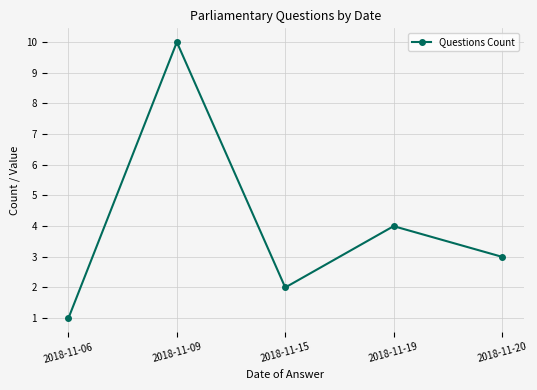

What is the average value?

4